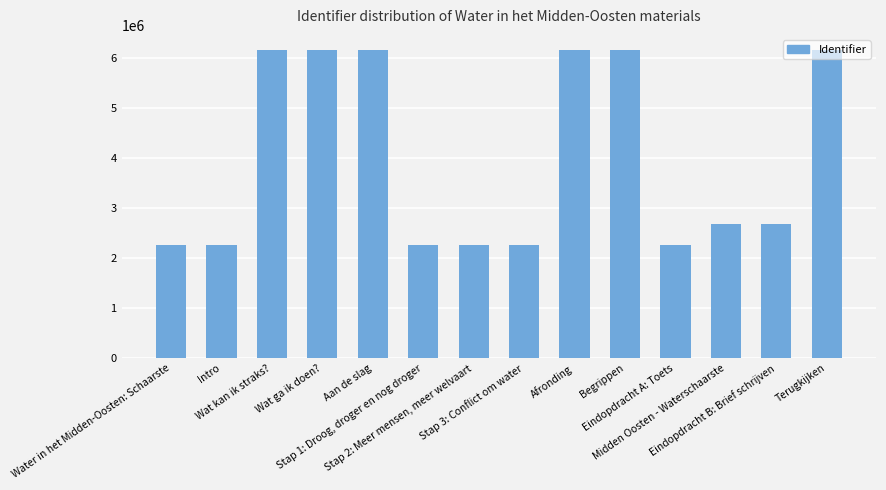

What is the average value?

3982756